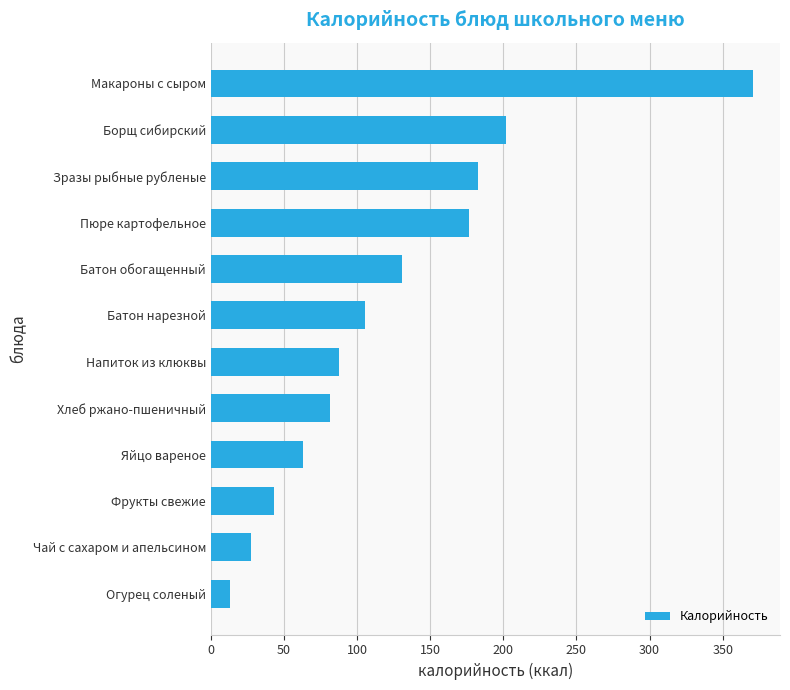

True or false: the data shows 13.0 at Огурец соленый.

True